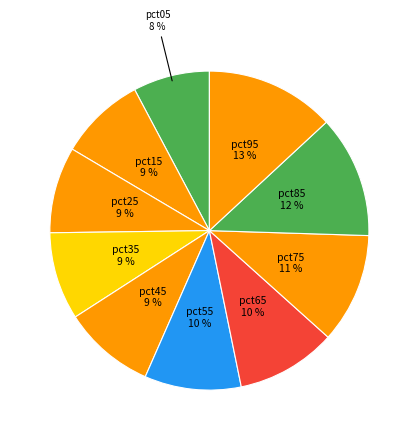

Does any single category account for the majority?

No